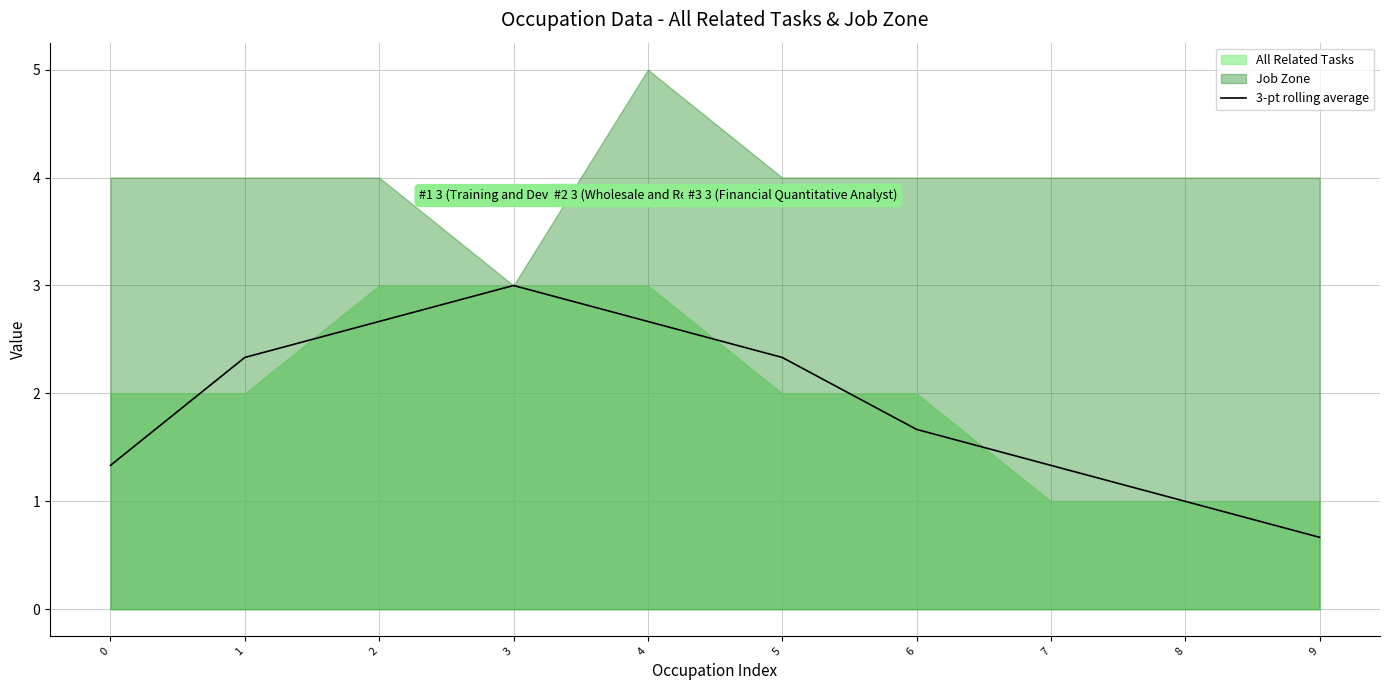

Reading right to left, what are all the values shown in this chart?

9=0.7	8=1.0	7=1.3	6=1.7	5=2.3	4=2.7	3=3.0	2=2.7	1=2.3	0=1.3